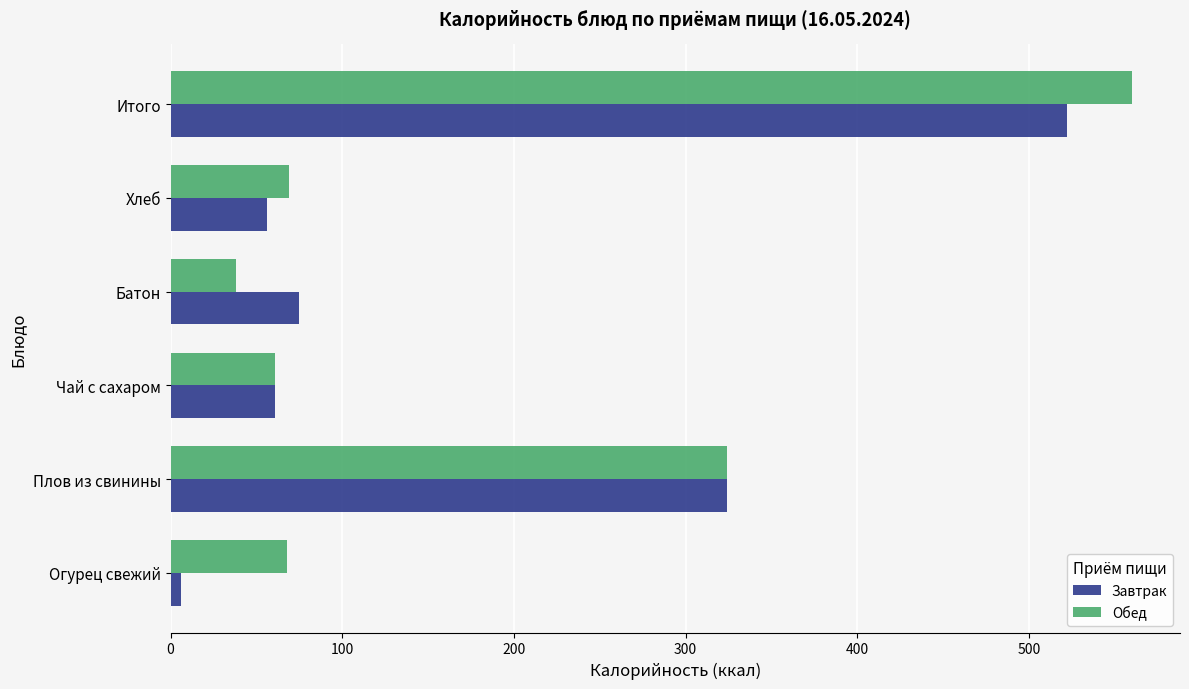

What is the difference between the maximum and minimum values in the Завтрак series?

516